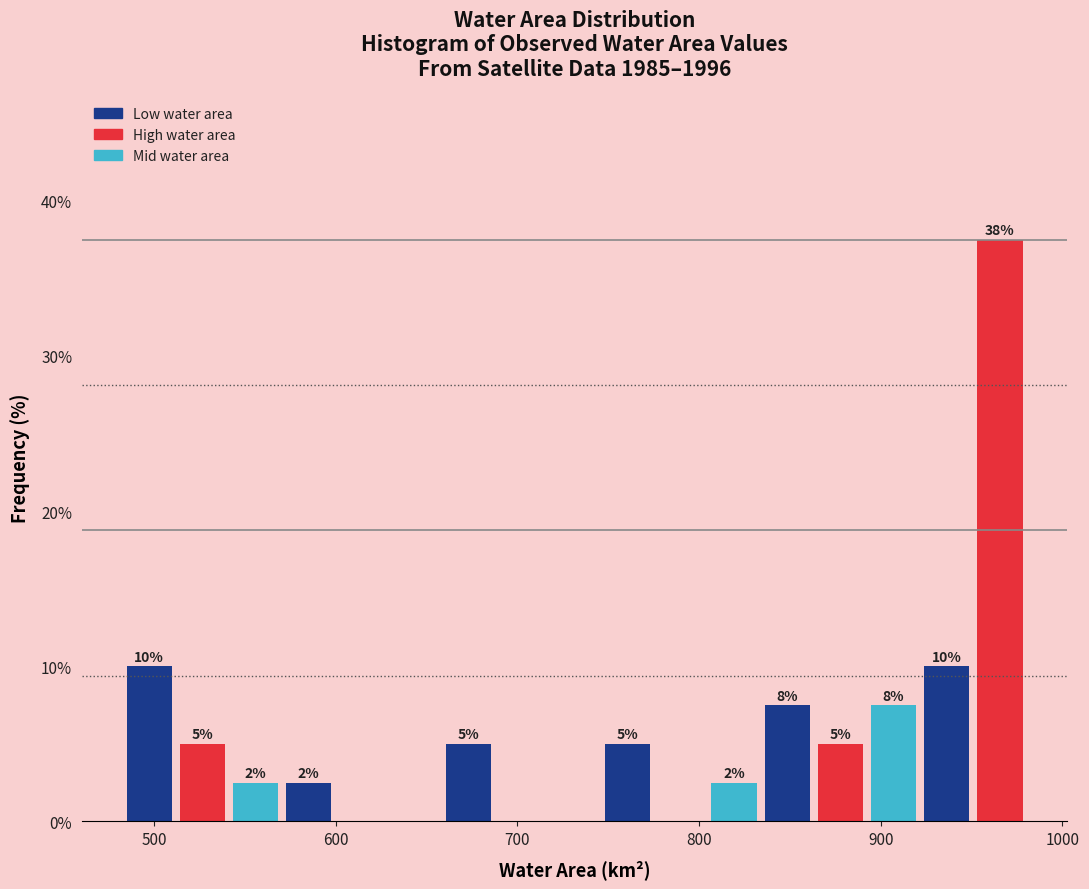

Around what value on the x-axis is the tallest bar? Give the approximate position of its centre, as read against the axis.

970